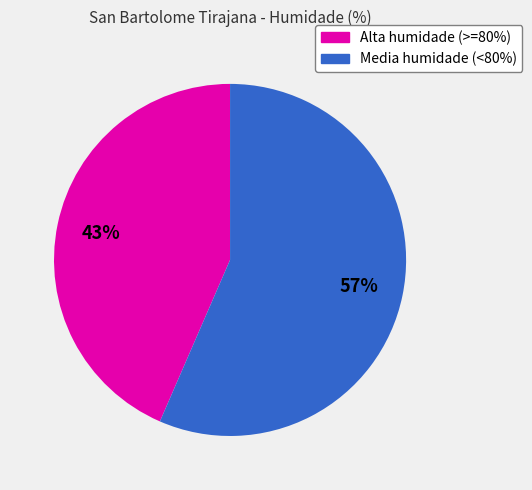

How many segments does this pie chart have?

2